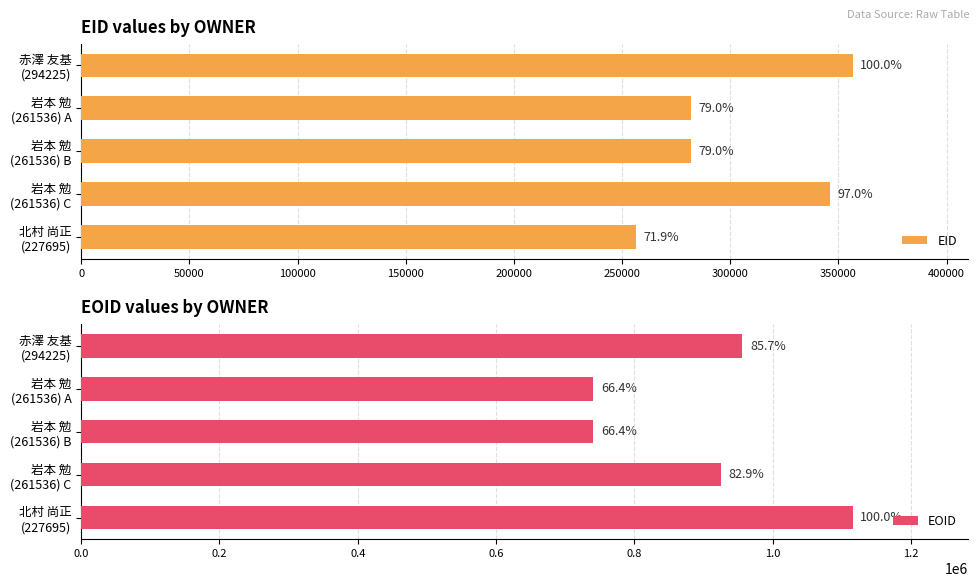

Is the value of EID at 岩本 勉 (261536) C greater than the value of EOID at 赤澤 友基 (294225)?

No